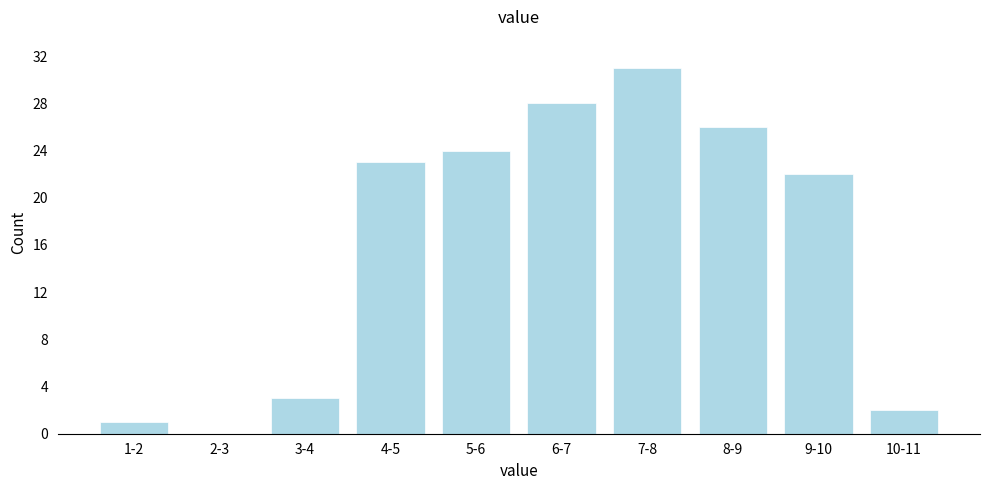

Reading left to right, extract all data points from this chart.

1-2=1	2-3=0	3-4=3	4-5=23	5-6=24	6-7=28	7-8=31	8-9=26	9-10=22	10-11=2